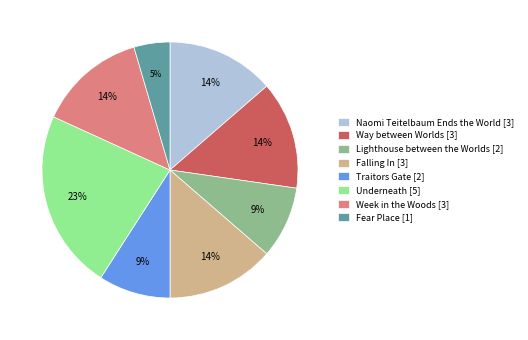

What is the largest slice in the pie chart?

Underneath